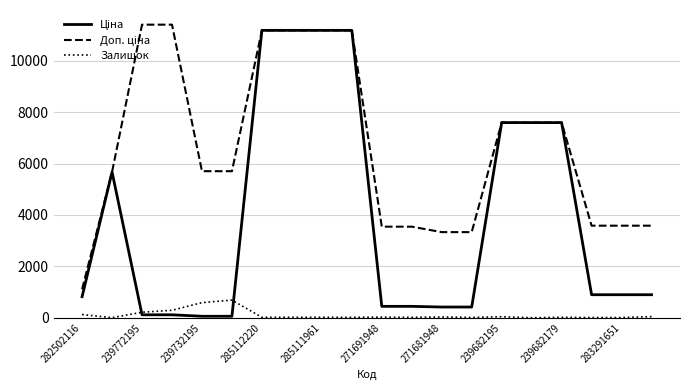

What is the highest value of the Залишок series?

686.0